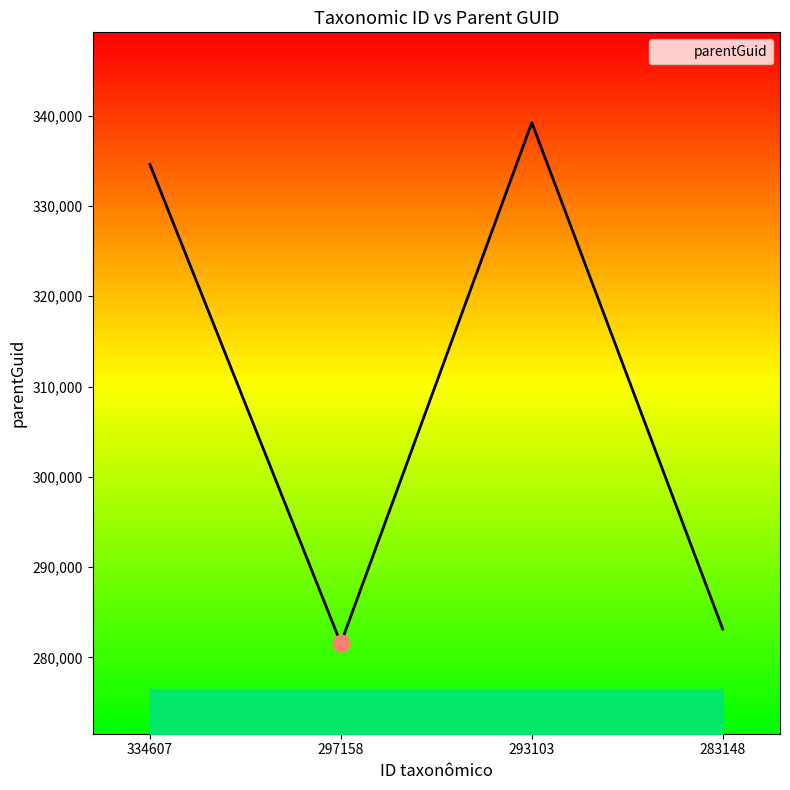

At which category does the data reach its first local peak?

293103